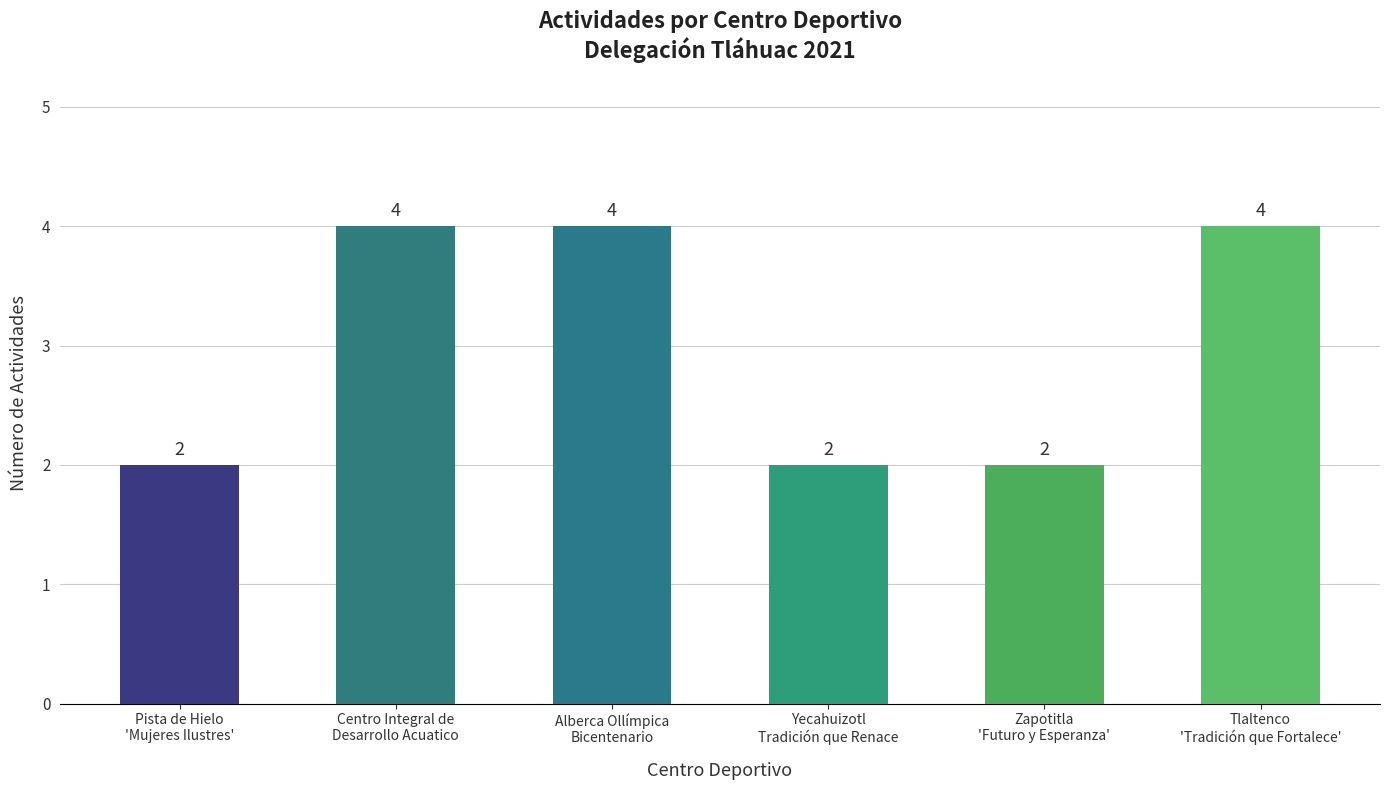

How many bars are there in total?

6